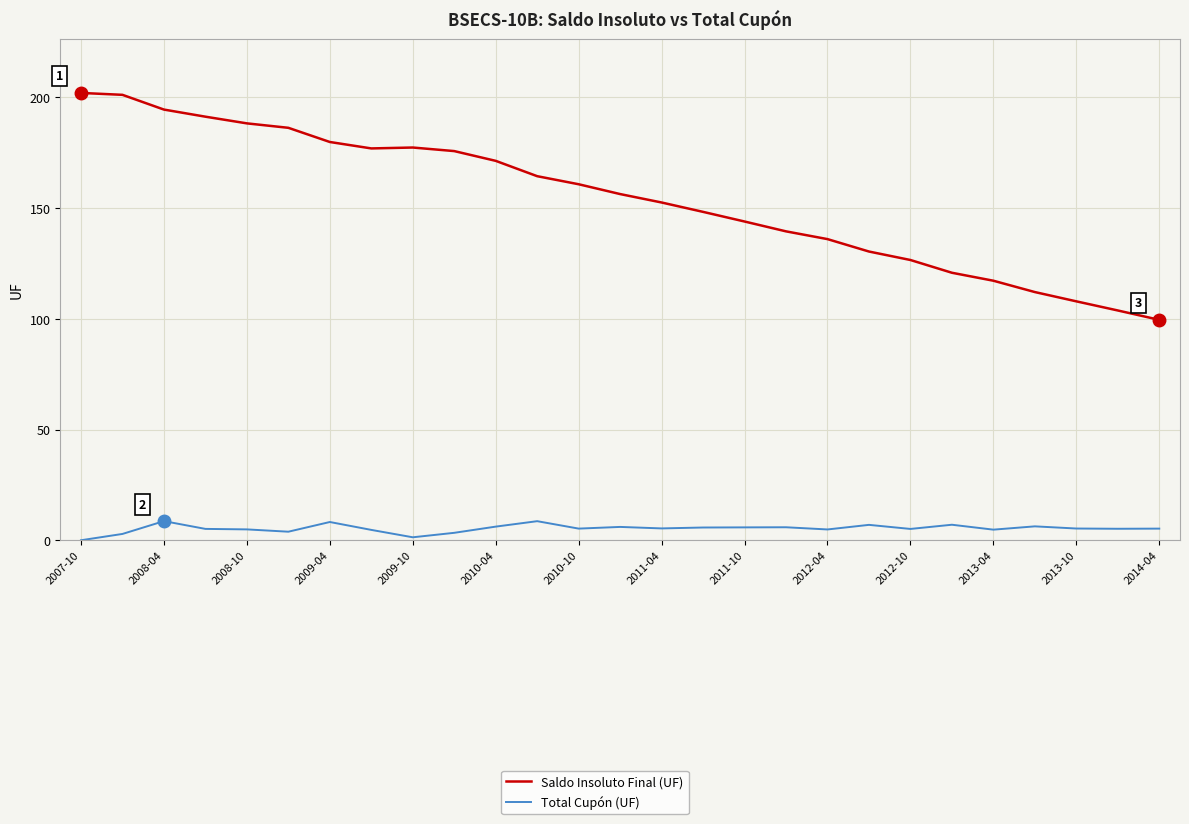

Is this an area chart (filled region under the line)?

No